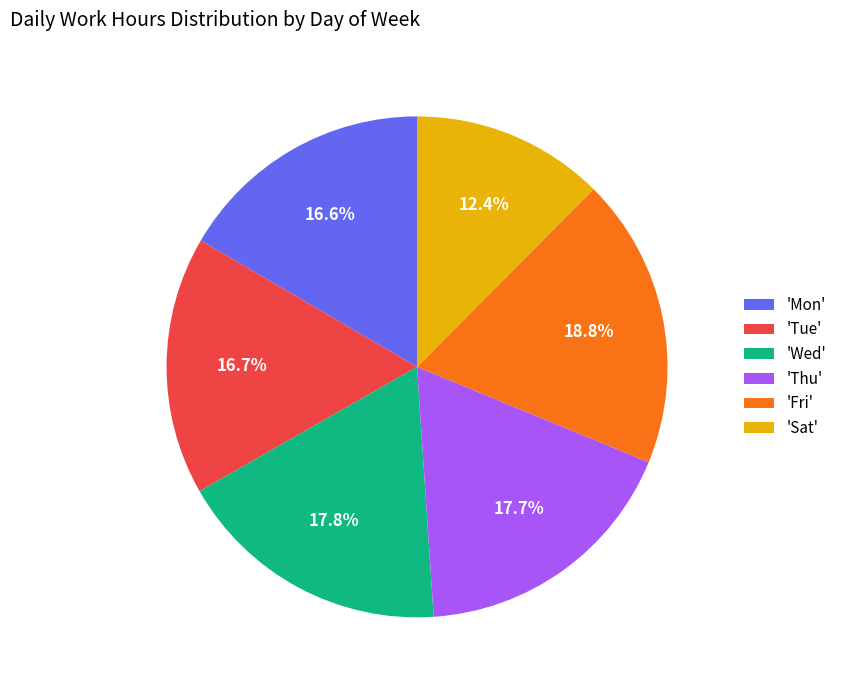

Approximately how many times larger is the value at 'Mon' compared to 'Sat'?

1.3